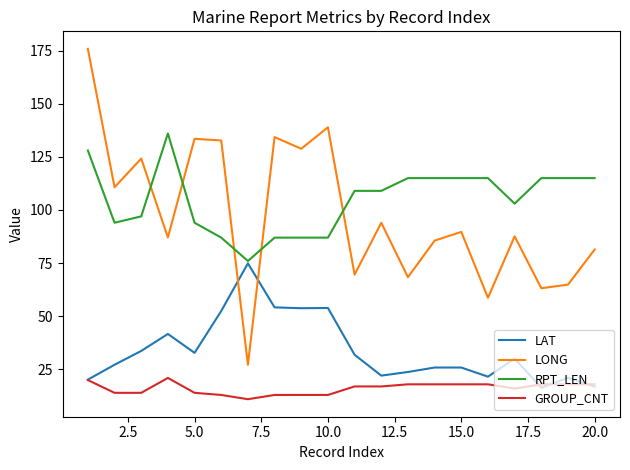

Which series has the largest range (max minus min)?

LONG